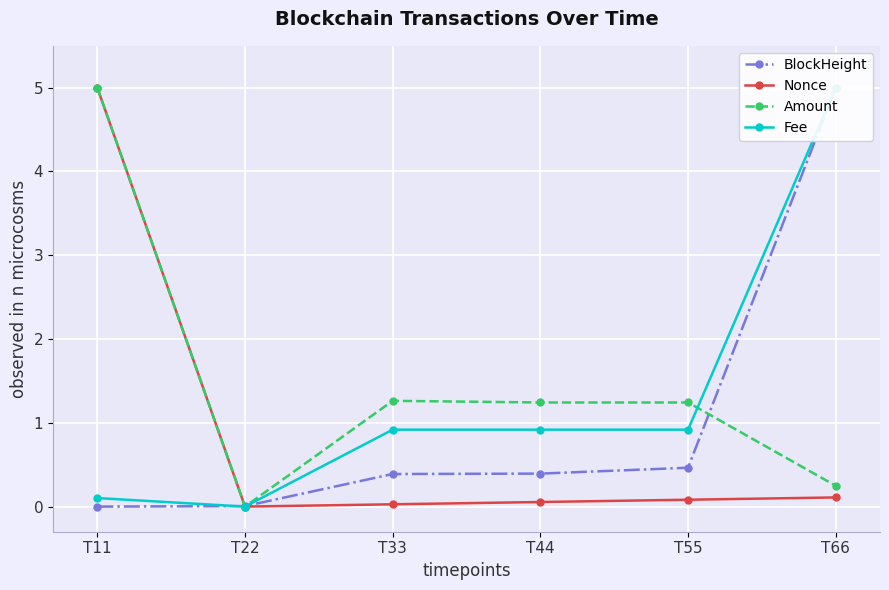

The value of BlockHeight at T11 is 0.0. True or false?

True